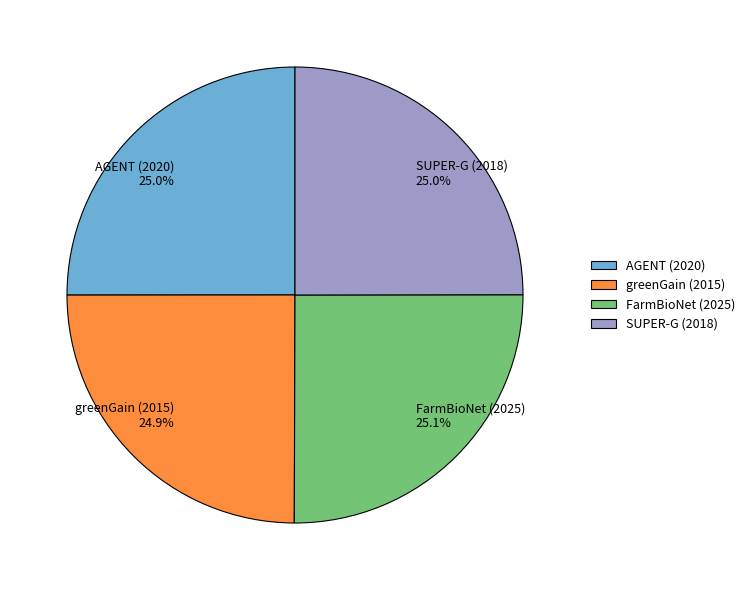

Approximately how many times larger is the value at AGENT (2020) compared to greenGain (2015)?

1.0